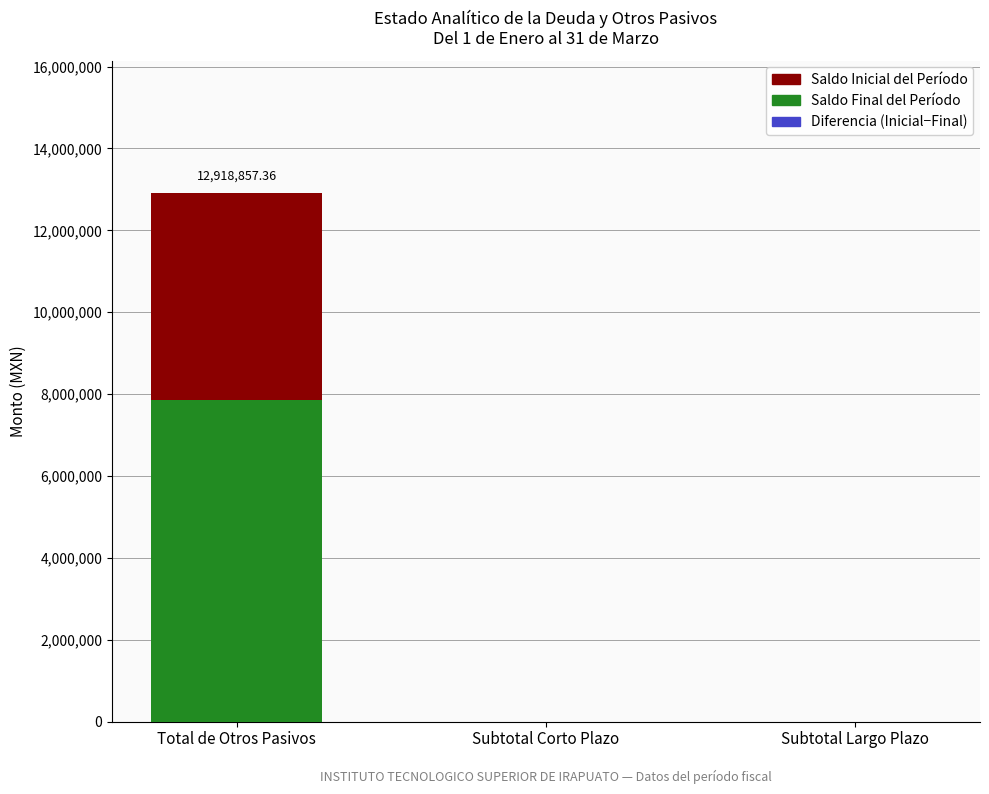

Rank the series by their maximum value, from lowest to highest.

Diferencia (Inicial−Final), Saldo Final del Período, Saldo Inicial del Período